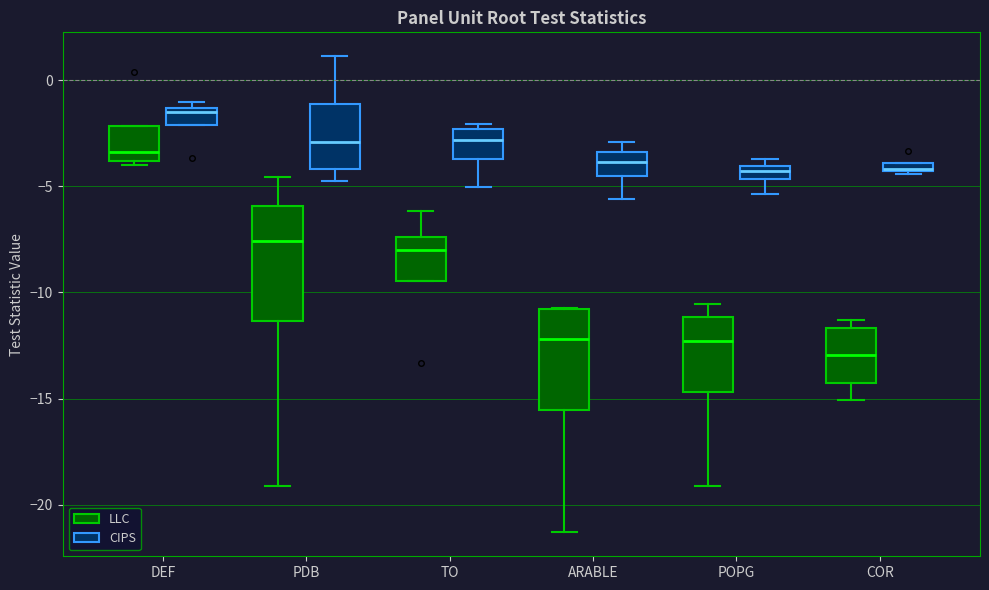

Which box's median line is the highest?

DEF (CIPS)